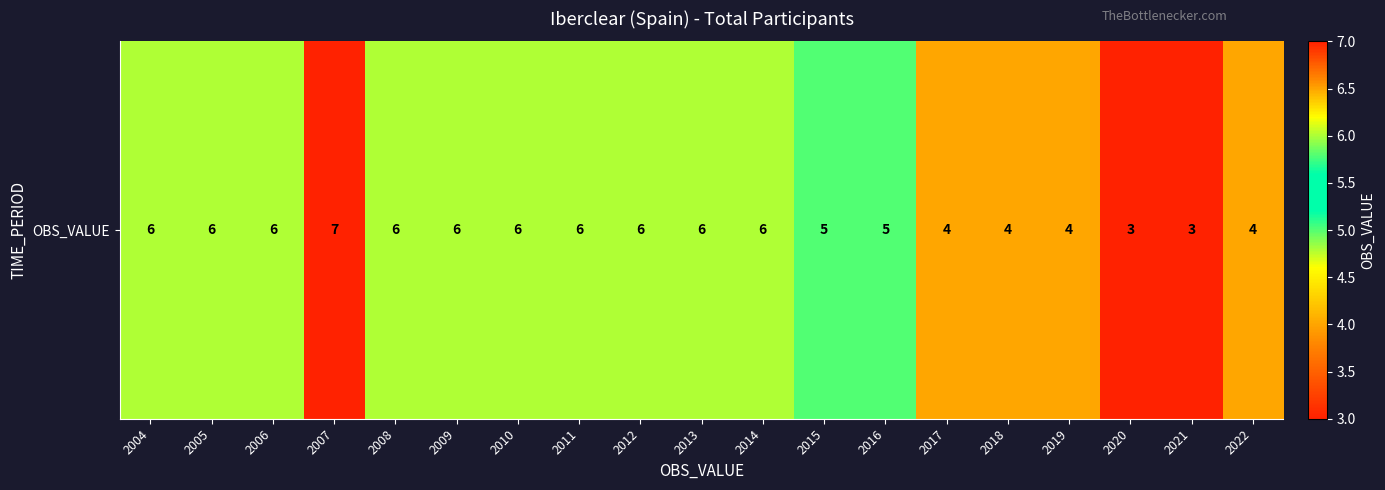

How many categories are shown in the chart?

19